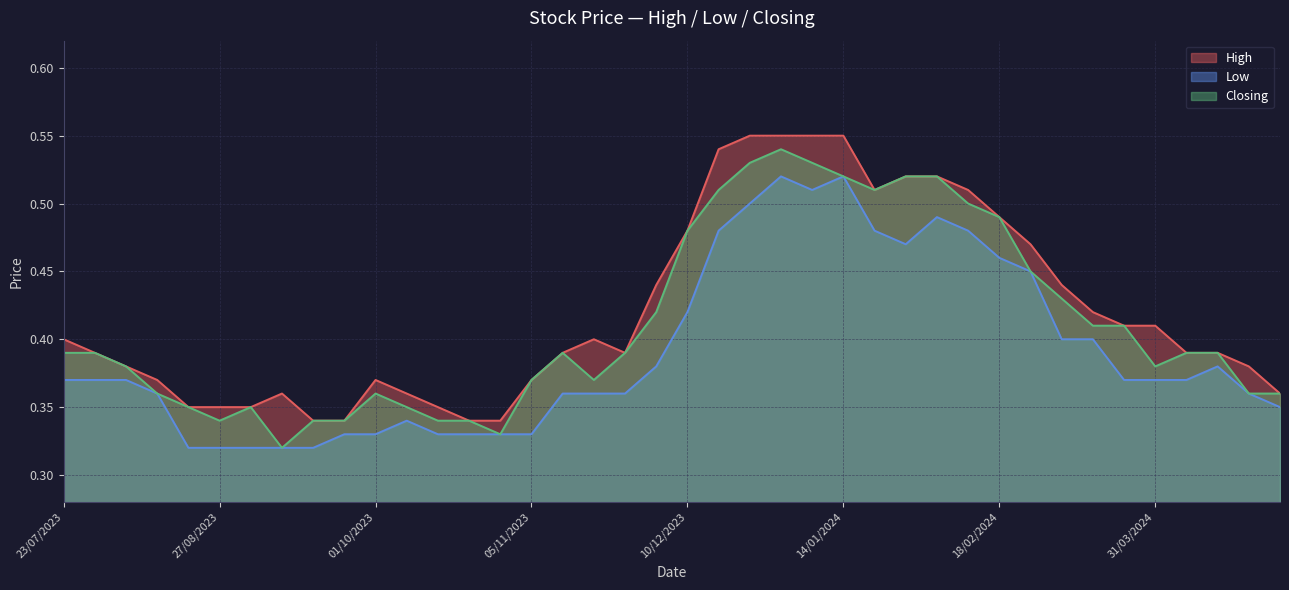

Reading left to right, list all the values displayed in this chart.

High: 28/04/2024=0.4	21/04/2024=0.4	14/04/2024=0.4	07/04/2024=0.4	31/03/2024=0.4	24/03/2024=0.4	17/03/2024=0.4	10/03/2024=0.4	03/03/2024=0.5	18/02/2024=0.5	11/02/2024=0.5	04/02/2024=0.5	28/01/2024=0.5	21/01/2024=0.5	14/01/2024=0.6	07/01/2024=0.6	31/12/2023=0.6	24/12/2023=0.6	17/12/2023=0.5	10/12/2023=0.5	03/12/2023=0.4	26/11/2023=0.4	19/11/2023=0.4	12/11/2023=0.4	05/11/2023=0.4	29/10/2023=0.3	22/10/2023=0.3	15/10/2023=0.3	08/10/2023=0.4	01/10/2023=0.4	24/09/2023=0.3	17/09/2023=0.3	10/09/2023=0.4	03/09/2023=0.3	27/08/2023=0.3	20/08/2023=0.3	13/08/2023=0.4	06/08/2023=0.4	30/07/2023=0.4	23/07/2023=0.4
Low: 28/04/2024=0.3	21/04/2024=0.4	14/04/2024=0.4	07/04/2024=0.4	31/03/2024=0.4	24/03/2024=0.4	17/03/2024=0.4	10/03/2024=0.4	03/03/2024=0.5	18/02/2024=0.5	11/02/2024=0.5	04/02/2024=0.5	28/01/2024=0.5	21/01/2024=0.5	14/01/2024=0.5	07/01/2024=0.5	31/12/2023=0.5	24/12/2023=0.5	17/12/2023=0.5	10/12/2023=0.4	03/12/2023=0.4	26/11/2023=0.4	19/11/2023=0.4	12/11/2023=0.4	05/11/2023=0.3	29/10/2023=0.3	22/10/2023=0.3	15/10/2023=0.3	08/10/2023=0.3	01/10/2023=0.3	24/09/2023=0.3	17/09/2023=0.3	10/09/2023=0.3	03/09/2023=0.3	27/08/2023=0.3	20/08/2023=0.3	13/08/2023=0.4	06/08/2023=0.4	30/07/2023=0.4	23/07/2023=0.4
Closing: 28/04/2024=0.4	21/04/2024=0.4	14/04/2024=0.4	07/04/2024=0.4	31/03/2024=0.4	24/03/2024=0.4	17/03/2024=0.4	10/03/2024=0.4	03/03/2024=0.5	18/02/2024=0.5	11/02/2024=0.5	04/02/2024=0.5	28/01/2024=0.5	21/01/2024=0.5	14/01/2024=0.5	07/01/2024=0.5	31/12/2023=0.5	24/12/2023=0.5	17/12/2023=0.5	10/12/2023=0.5	03/12/2023=0.4	26/11/2023=0.4	19/11/2023=0.4	12/11/2023=0.4	05/11/2023=0.4	29/10/2023=0.3	22/10/2023=0.3	15/10/2023=0.3	08/10/2023=0.3	01/10/2023=0.4	24/09/2023=0.3	17/09/2023=0.3	10/09/2023=0.3	03/09/2023=0.3	27/08/2023=0.3	20/08/2023=0.3	13/08/2023=0.4	06/08/2023=0.4	30/07/2023=0.4	23/07/2023=0.4